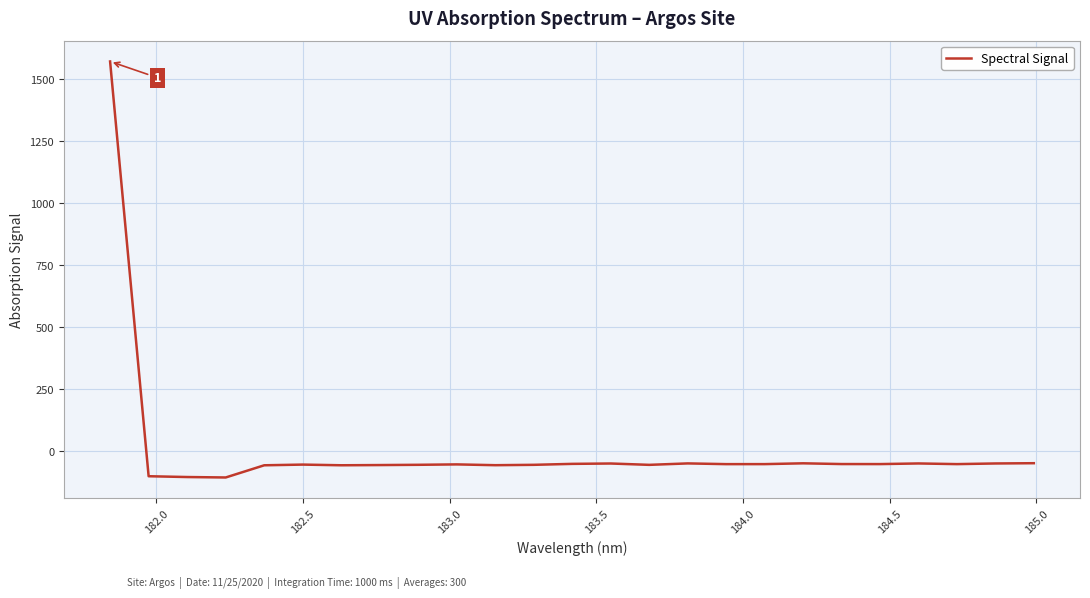

What is the minimum value shown in the chart?

-108.0